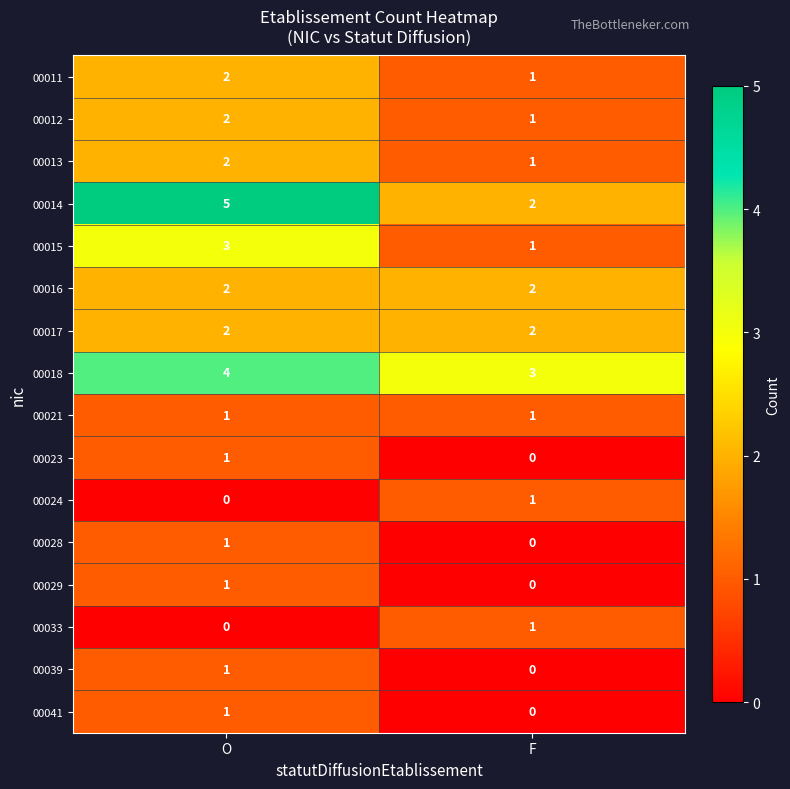

At which label is 00023 closest to 0?

F